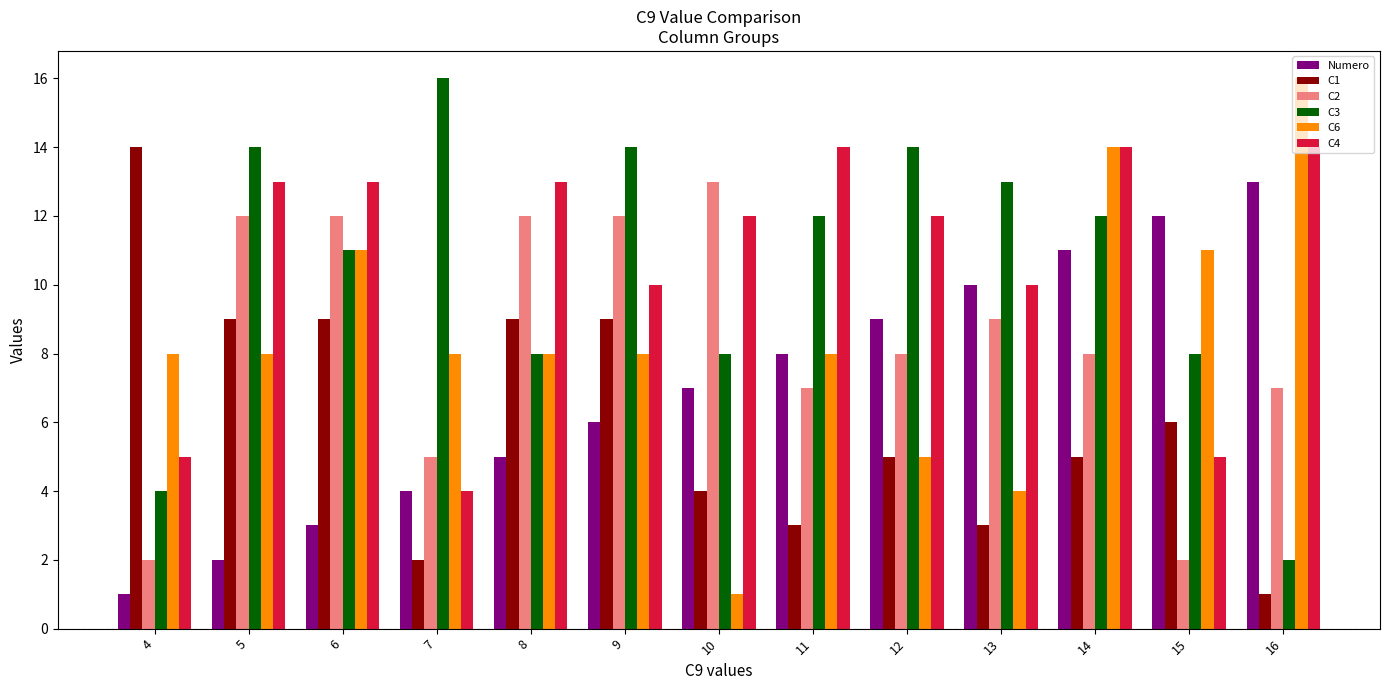

What is the value of the Numero bar at the 4th from the left?

4